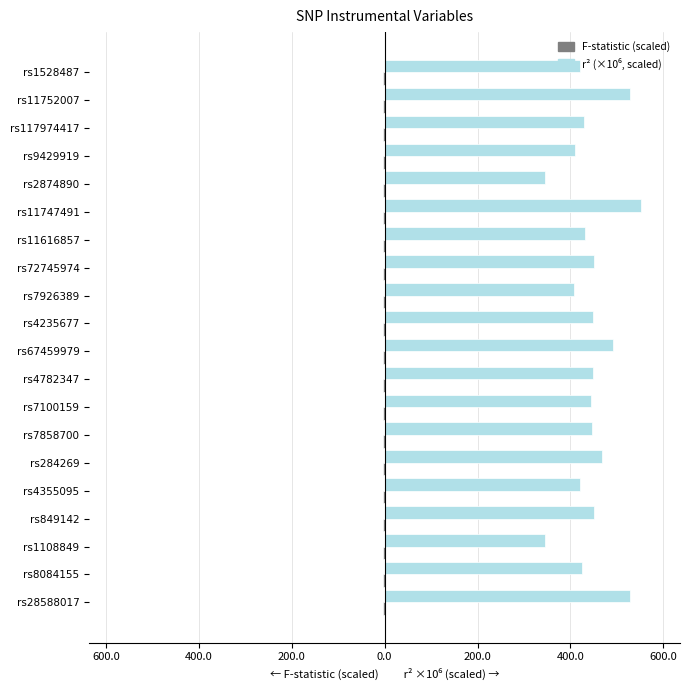

How many bars are there in each group?

2